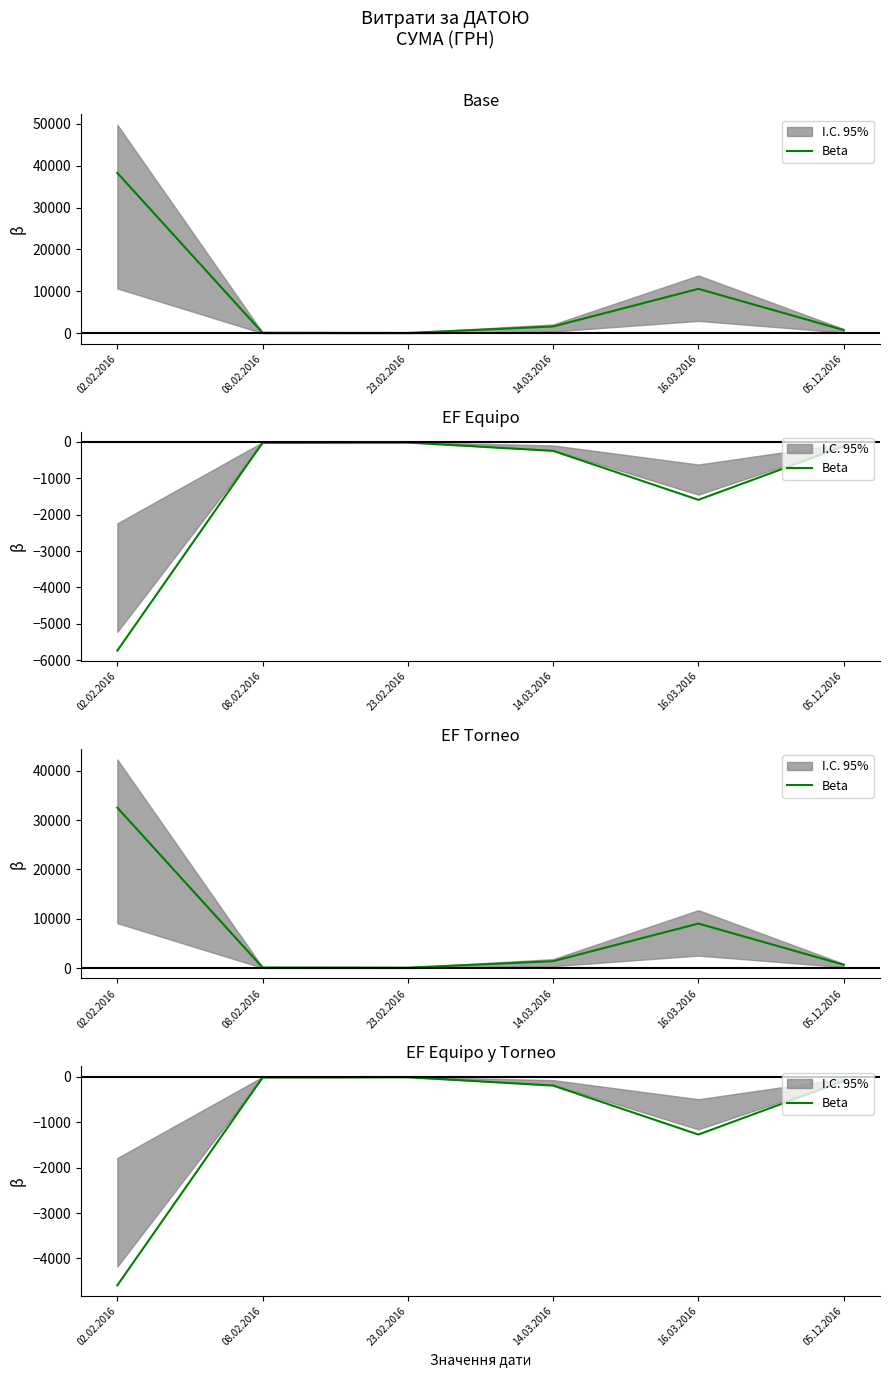

At which category does the data reach its first local peak?

23.02.2016